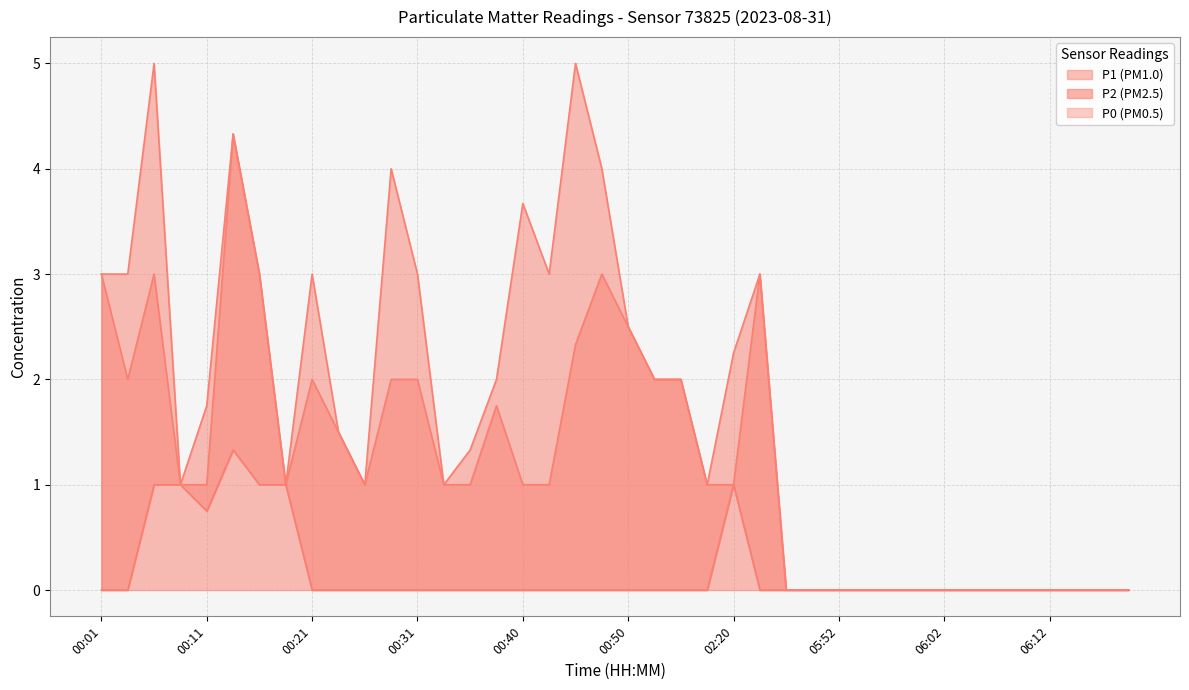

True or false: P1 has more than 2 points higher than both neighbors.

True